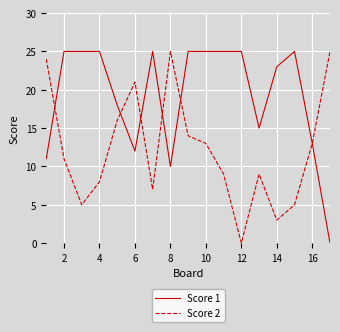

What is the maximum value shown in the chart?

25